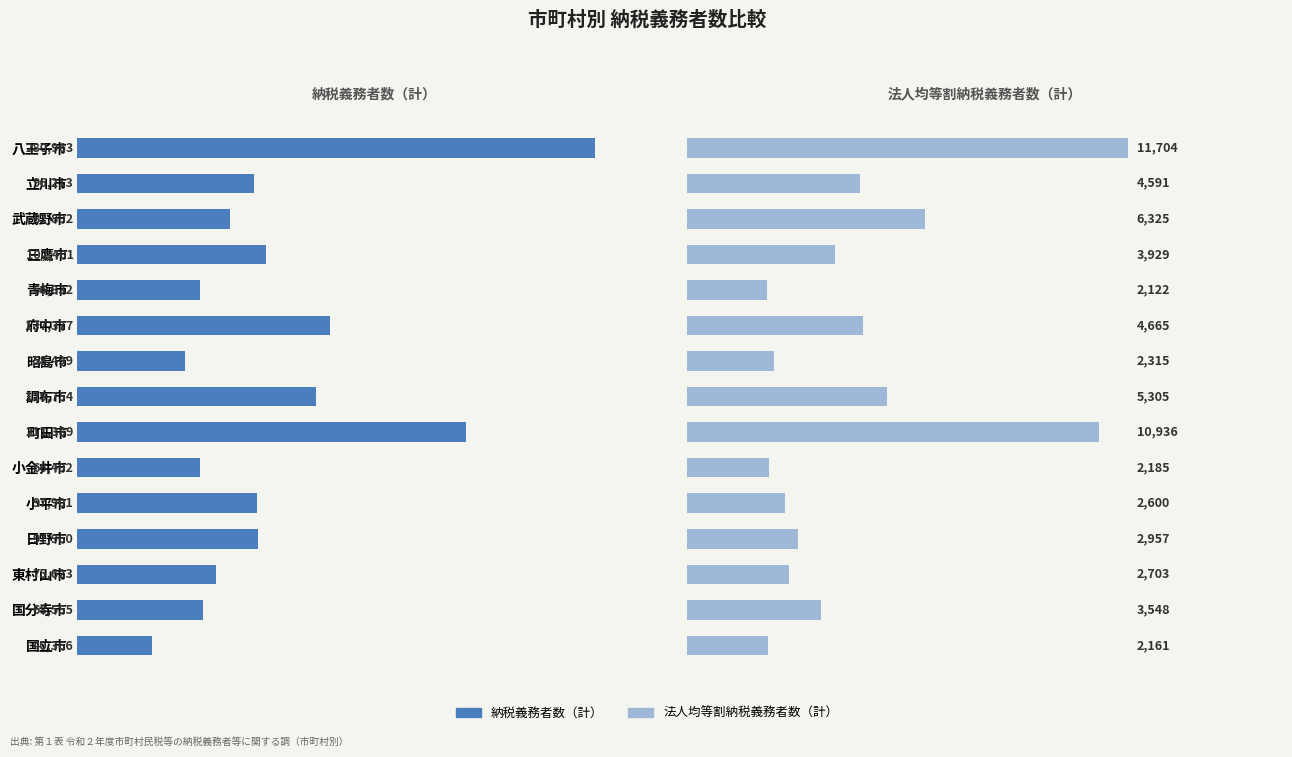

What is the total value across all series at 小平市?

100501